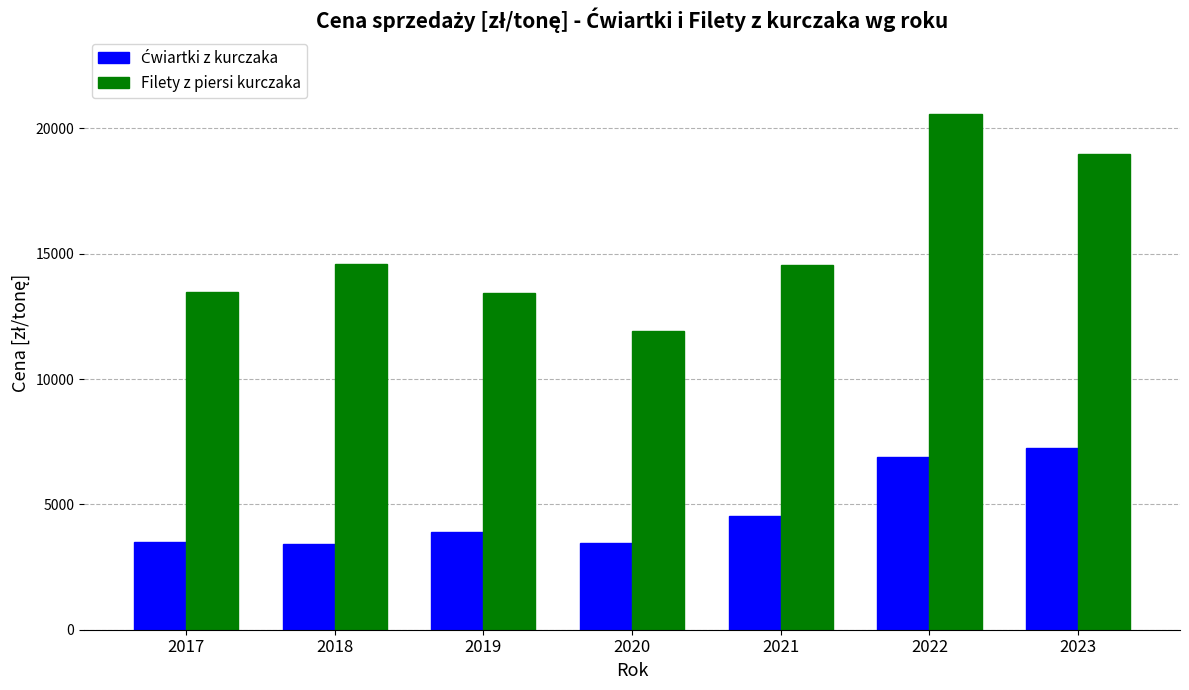

The Filety z piersi kurczaka series shows 19764.7 at 2017. True or false?

False